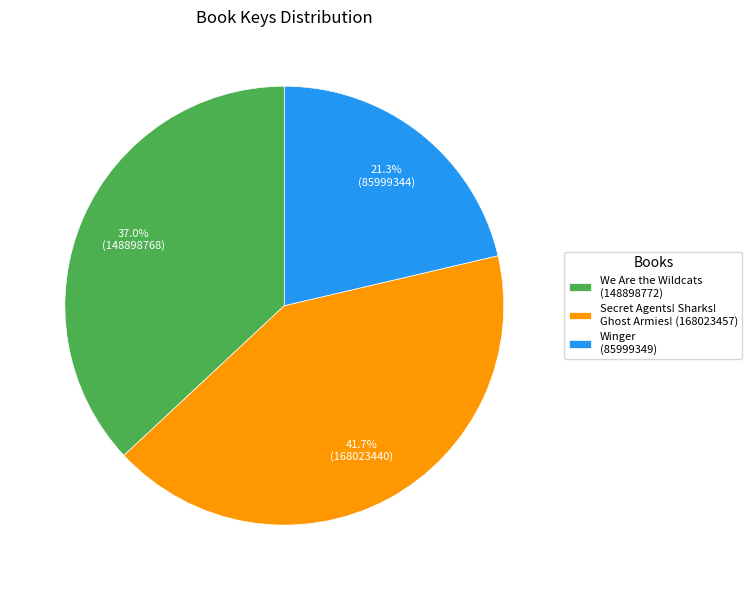

Which slice is the largest?

Secret Agents! Sharks! Ghost Armies! (168023457)